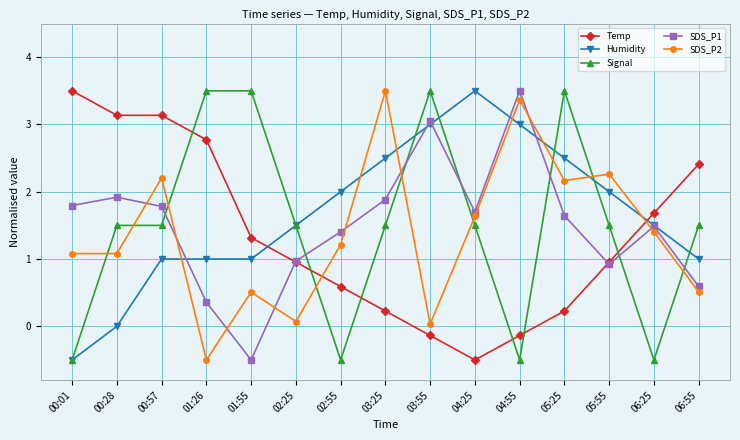

Where does the Temp series first go above 0?

00:01